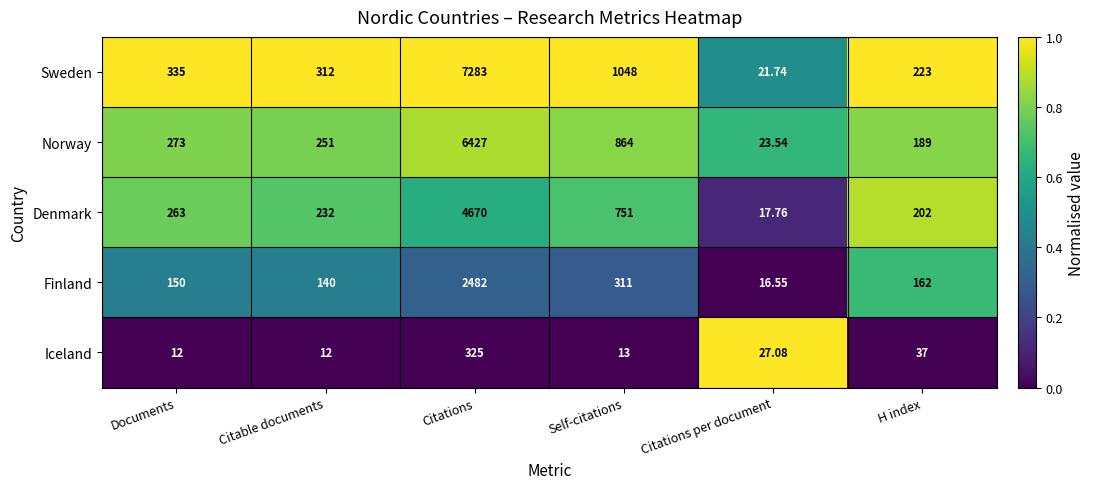

Where is Norway nearest to the value 3225?

Self-citations